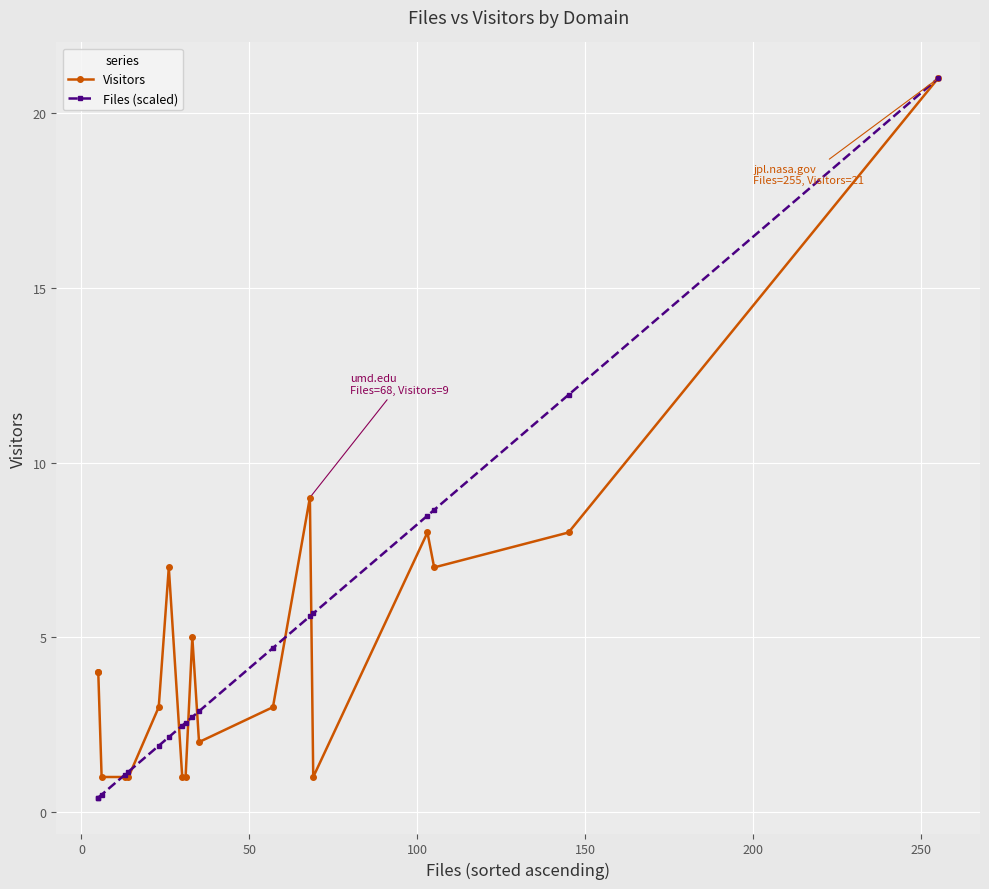

How many lines are shown in the chart?

2